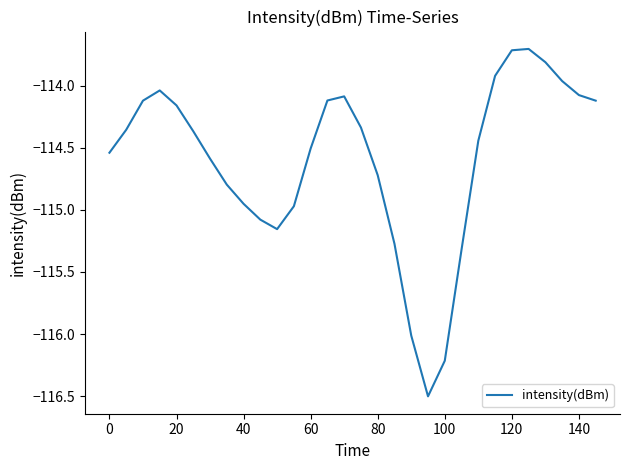

What is the smallest value displayed?

-116.5